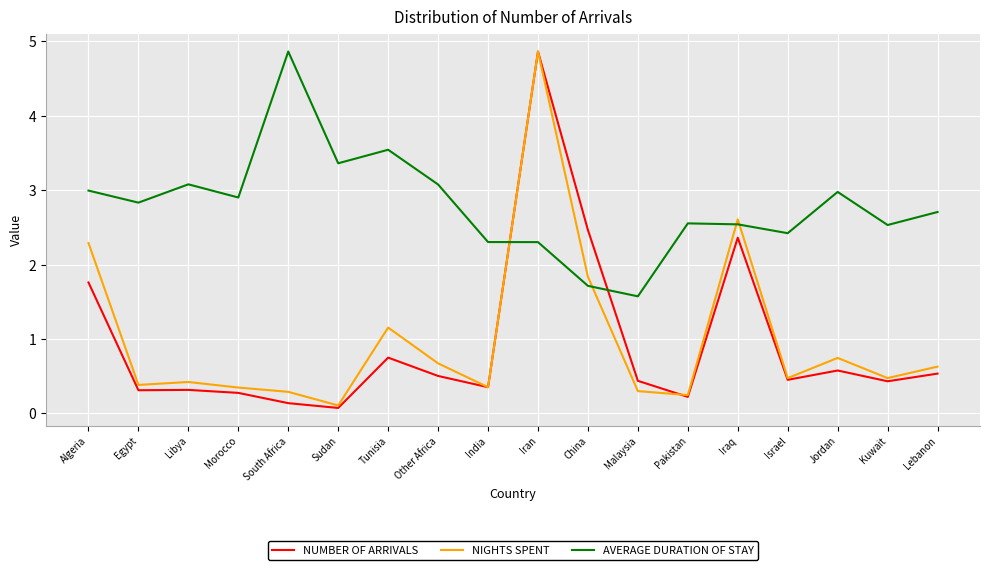

Where is NIGHTS SPENT nearest to the value 2?

China